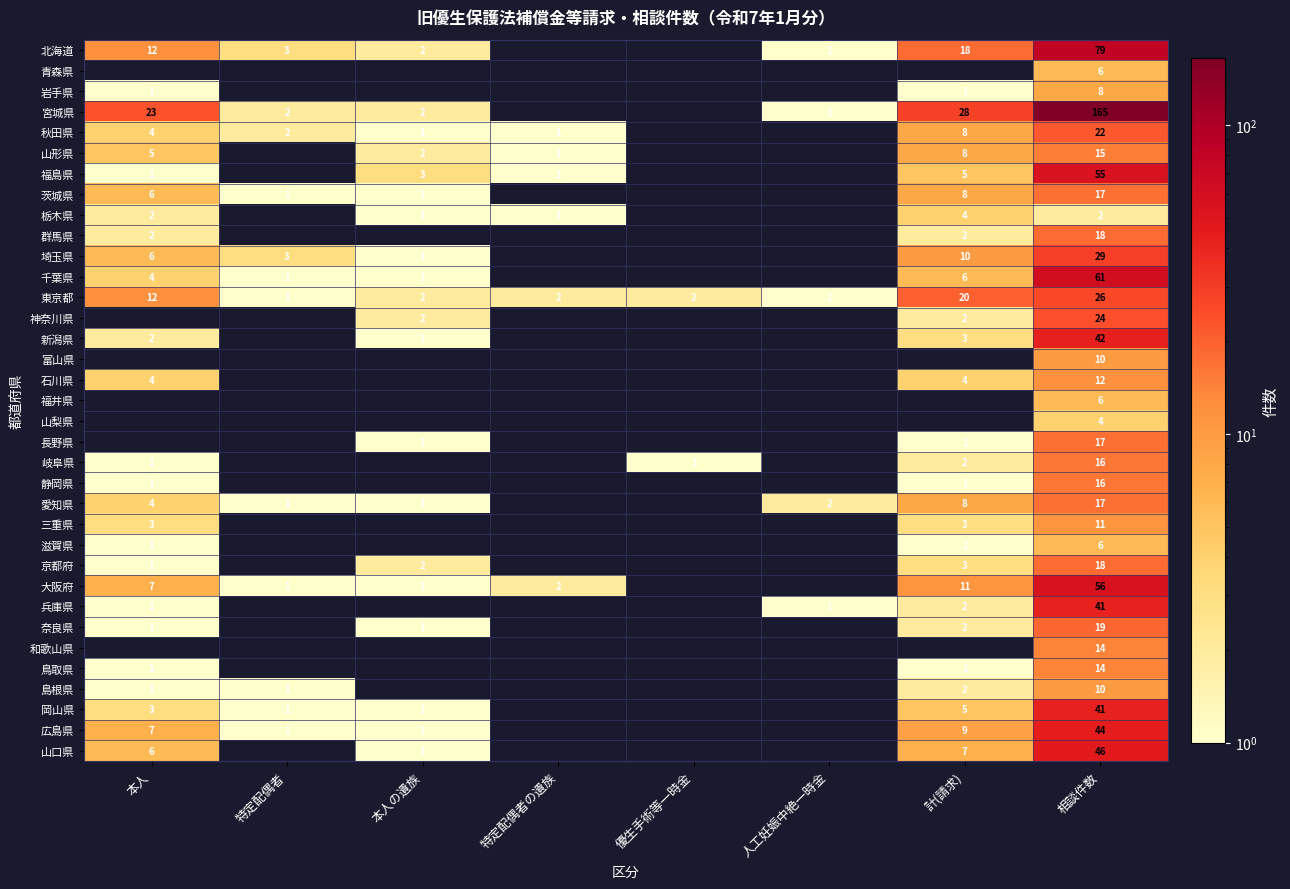

What is the total value across all series at 相談件数?

987